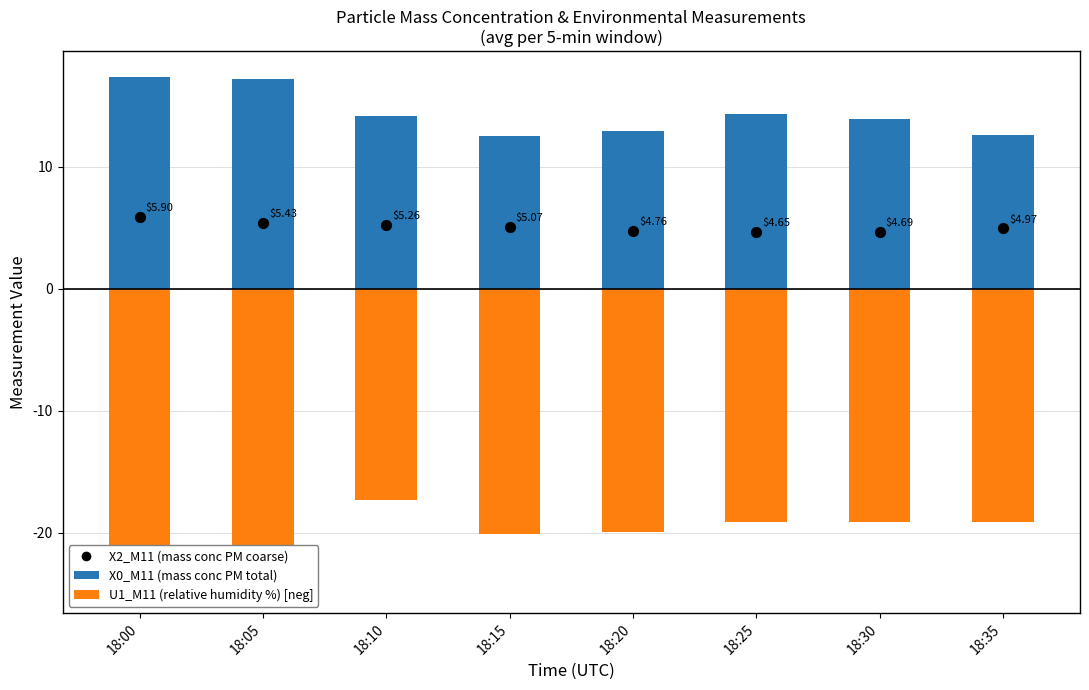

Which series has the largest total across all categories?

X0_M11 (mass conc PM total)